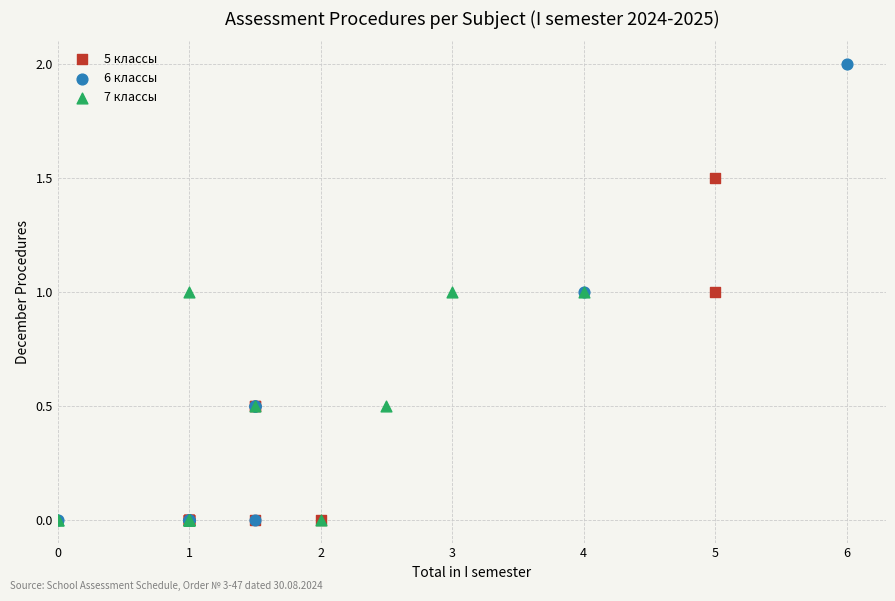

What are all the series names shown in the legend?

5 классы, 6 классы, 7 классы